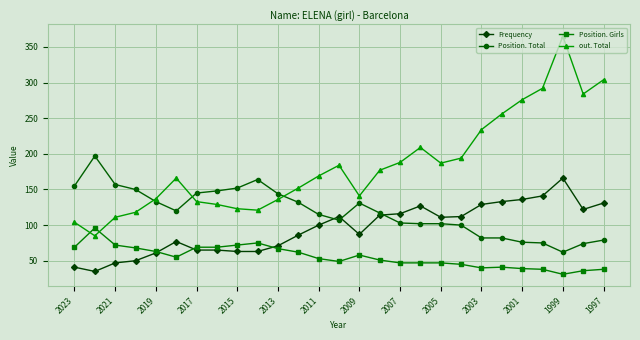

At how many categories does at least one series exceed 32?

27